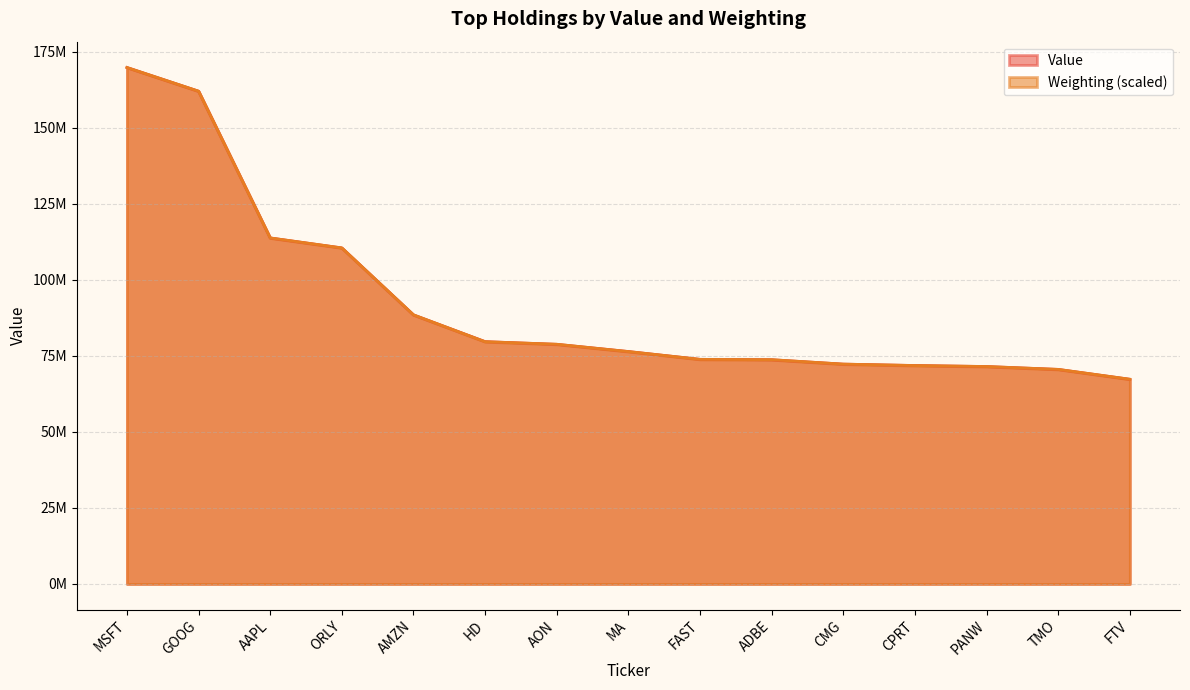

What is the value of the Value point at the 14th from the left?

70536948.0